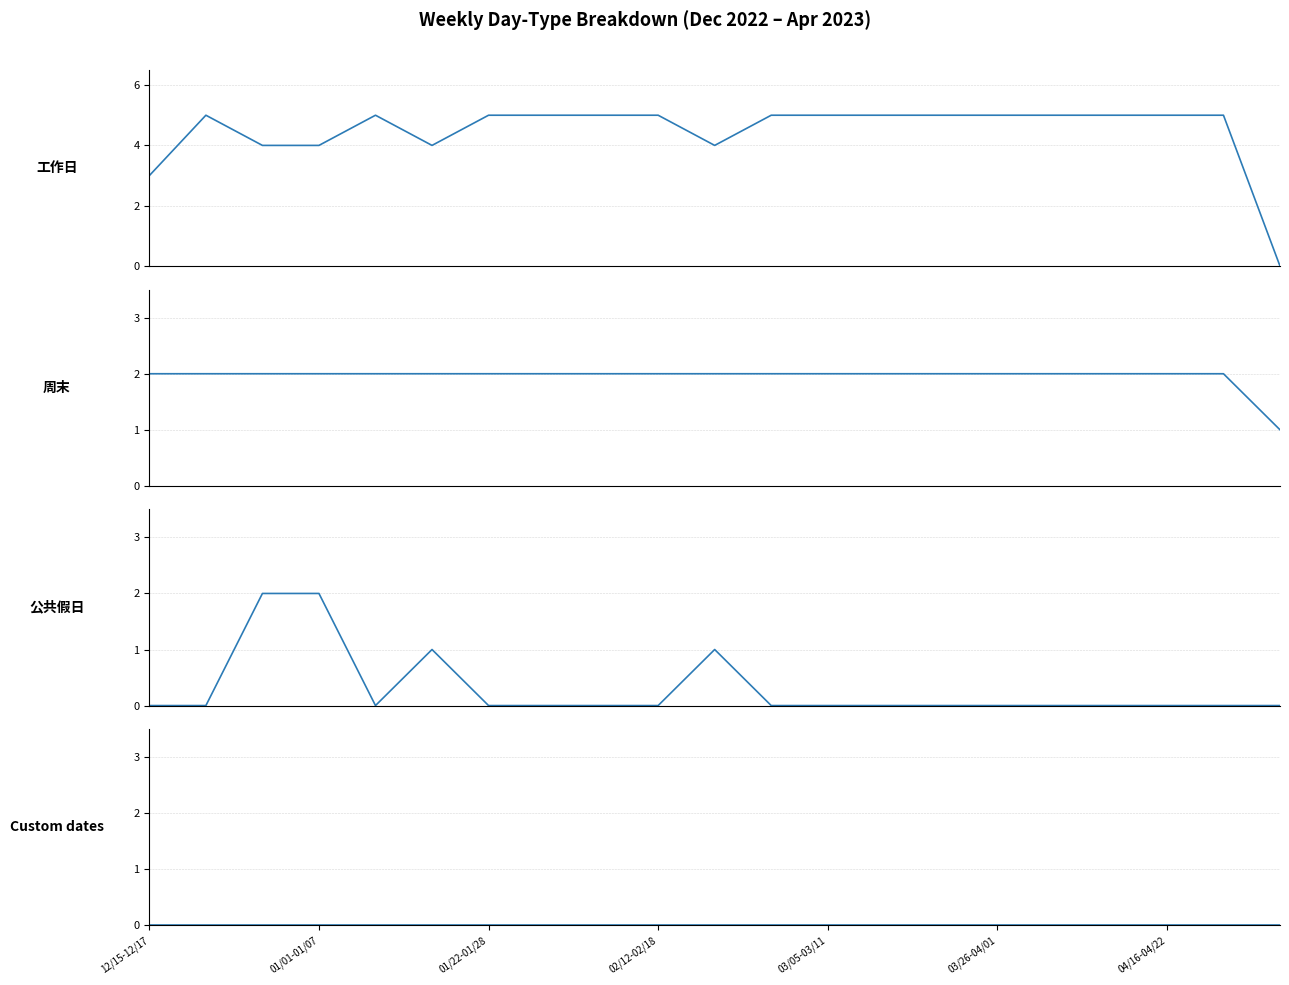

How many lines are shown in the chart?

4